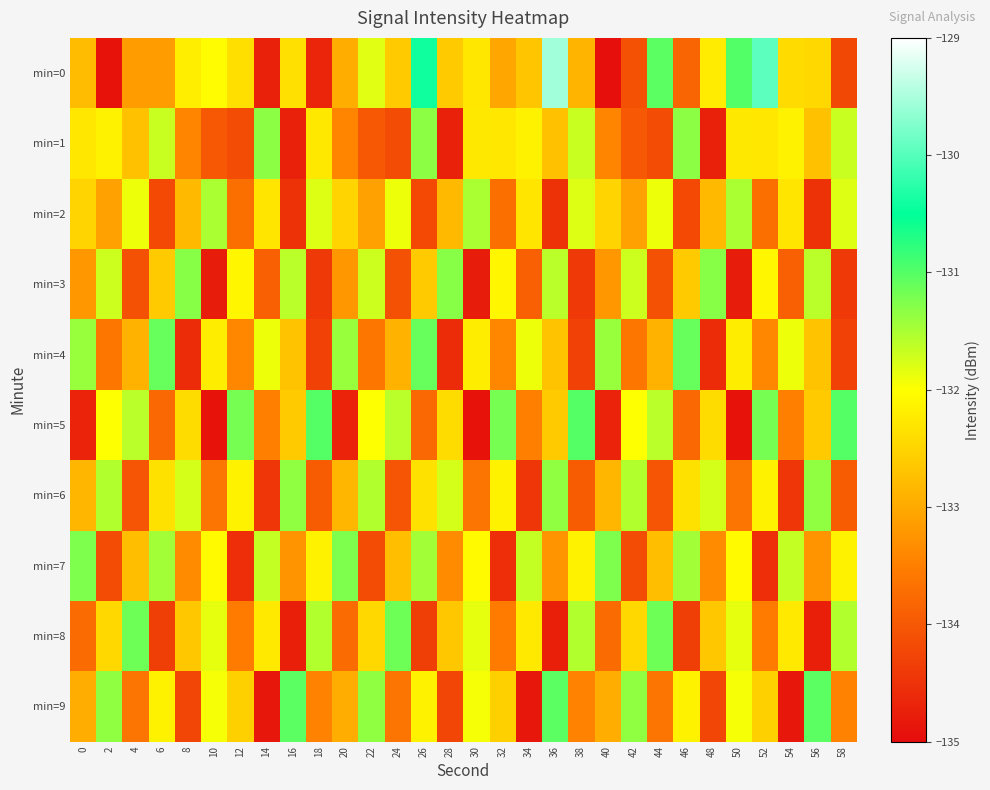

Reading right to left, extract all data points from this chart.

min=0: 58=-134.2	56=-132.5	54=-132.4	52=-130.0	50=-131.0	48=-132.2	46=-133.8	44=-131.0	42=-134.1	40=-135.0	38=-132.9	36=-129.6	34=-132.7	32=-133.0	30=-132.3	28=-132.6	26=-130.4	24=-132.6	22=-131.8	20=-132.9	18=-134.7	16=-132.4	14=-134.7	12=-132.4	10=-132.0	8=-132.2	6=-133.1	4=-133.1	2=-134.9	0=-132.8
min=1: 58=-131.7	56=-132.7	54=-132.1	52=-132.3	50=-132.3	48=-134.7	46=-131.3	44=-134.2	42=-134.0	40=-133.4	38=-131.7	36=-132.7	34=-132.1	32=-132.3	30=-132.3	28=-134.7	26=-131.3	24=-134.2	22=-134.0	20=-133.4	18=-132.3	16=-134.7	14=-131.3	12=-134.2	10=-134.0	8=-133.4	6=-131.7	4=-132.7	2=-132.1	0=-132.3
min=2: 58=-131.8	56=-134.5	54=-132.3	52=-133.7	50=-131.5	48=-132.8	46=-134.2	44=-131.9	42=-133.1	40=-132.5	38=-131.8	36=-134.5	34=-132.3	32=-133.7	30=-131.5	28=-132.8	26=-134.2	24=-131.9	22=-133.1	20=-132.5	18=-131.8	16=-134.5	14=-132.3	12=-133.7	10=-131.5	8=-132.8	6=-134.2	4=-131.9	2=-133.1	0=-132.5
min=3: 58=-134.4	56=-131.6	54=-133.9	52=-132.1	50=-134.8	48=-131.3	46=-132.6	44=-134.1	42=-131.7	40=-133.2	38=-134.4	36=-131.6	34=-133.9	32=-132.1	30=-134.8	28=-131.3	26=-132.6	24=-134.1	22=-131.7	20=-133.2	18=-134.4	16=-131.6	14=-133.9	12=-132.1	10=-134.8	8=-131.3	6=-132.6	4=-134.1	2=-131.7	0=-133.2
min=4: 58=-134.3	56=-132.7	54=-131.9	52=-133.4	50=-132.2	48=-134.6	46=-131.1	44=-132.9	42=-133.6	40=-131.4	38=-134.3	36=-132.7	34=-131.9	32=-133.4	30=-132.2	28=-134.6	26=-131.1	24=-132.9	22=-133.6	20=-131.4	18=-134.3	16=-132.7	14=-131.9	12=-133.4	10=-132.2	8=-134.6	6=-131.1	4=-132.9	2=-133.6	0=-131.4
min=5: 58=-131.0	56=-132.6	54=-133.5	52=-131.2	50=-134.9	48=-132.4	46=-133.8	44=-131.6	42=-132.0	40=-134.7	38=-131.0	36=-132.6	34=-133.5	32=-131.2	30=-134.9	28=-132.4	26=-133.8	24=-131.6	22=-132.0	20=-134.7	18=-131.0	16=-132.6	14=-133.5	12=-131.2	10=-134.9	8=-132.4	6=-133.8	4=-131.6	2=-132.0	0=-134.7
min=6: 58=-133.9	56=-131.3	54=-134.4	52=-132.2	50=-133.7	48=-131.8	46=-132.3	44=-134.1	42=-131.6	40=-132.8	38=-133.9	36=-131.3	34=-134.4	32=-132.2	30=-133.7	28=-131.8	26=-132.3	24=-134.1	22=-131.6	20=-132.8	18=-133.9	16=-131.3	14=-134.4	12=-132.2	10=-133.7	8=-131.8	6=-132.3	4=-134.1	2=-131.6	0=-132.8
min=7: 58=-132.2	56=-133.2	54=-131.7	52=-134.6	50=-132.1	48=-133.3	46=-131.4	44=-132.8	42=-134.2	40=-131.2	38=-132.2	36=-133.2	34=-131.7	32=-134.6	30=-132.1	28=-133.3	26=-131.4	24=-132.8	22=-134.2	20=-131.2	18=-132.2	16=-133.2	14=-131.7	12=-134.6	10=-132.1	8=-133.3	6=-131.4	4=-132.8	2=-134.2	0=-131.2
min=8: 58=-131.6	56=-134.8	54=-132.2	52=-133.6	50=-131.8	48=-132.7	46=-134.3	44=-131.2	42=-132.4	40=-133.8	38=-131.6	36=-134.8	34=-132.2	32=-133.6	30=-131.8	28=-132.7	26=-134.3	24=-131.2	22=-132.4	20=-133.8	18=-131.6	16=-134.8	14=-132.2	12=-133.6	10=-131.8	8=-132.7	6=-134.3	4=-131.2	2=-132.4	0=-133.8
min=9: 58=-133.4	56=-131.1	54=-134.8	52=-132.6	50=-131.9	48=-134.2	46=-132.2	44=-133.7	42=-131.3	40=-132.9	38=-133.4	36=-131.1	34=-134.8	32=-132.6	30=-131.9	28=-134.2	26=-132.2	24=-133.7	22=-131.3	20=-132.9	18=-133.4	16=-131.1	14=-134.8	12=-132.6	10=-131.9	8=-134.2	6=-132.2	4=-133.7	2=-131.3	0=-132.9